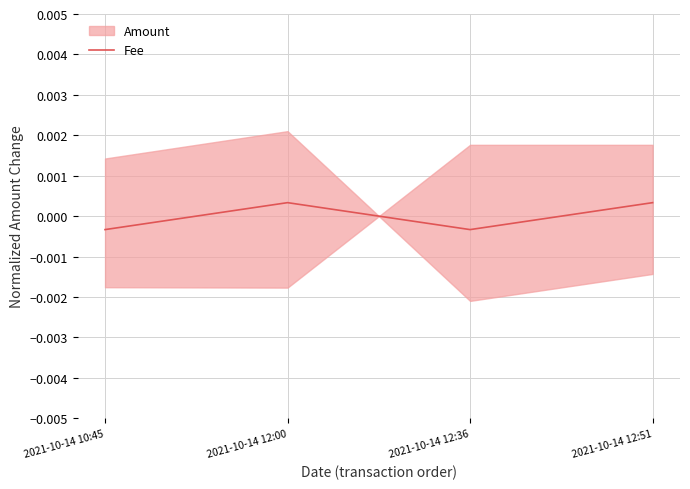

Where is the first local maximum for Fee?

2021-10-14 12:00